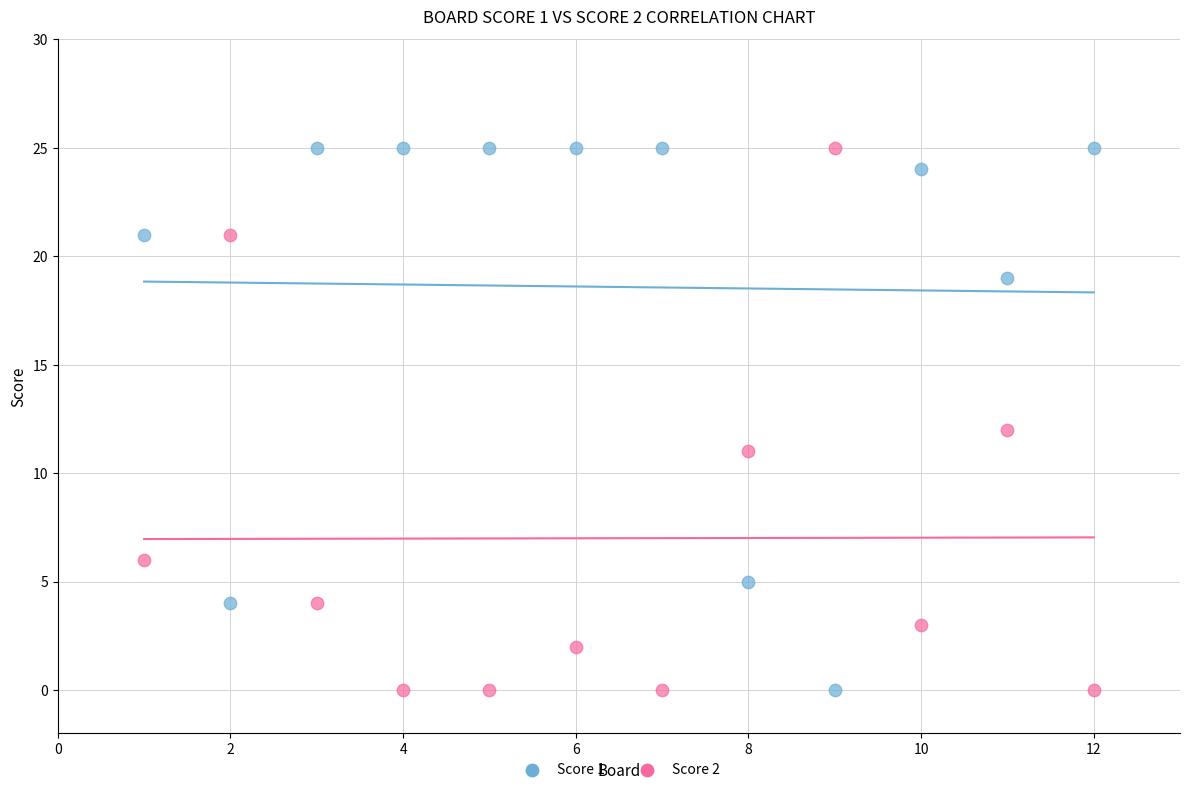

What are all the series names shown in the legend?

Score 1, Score 2